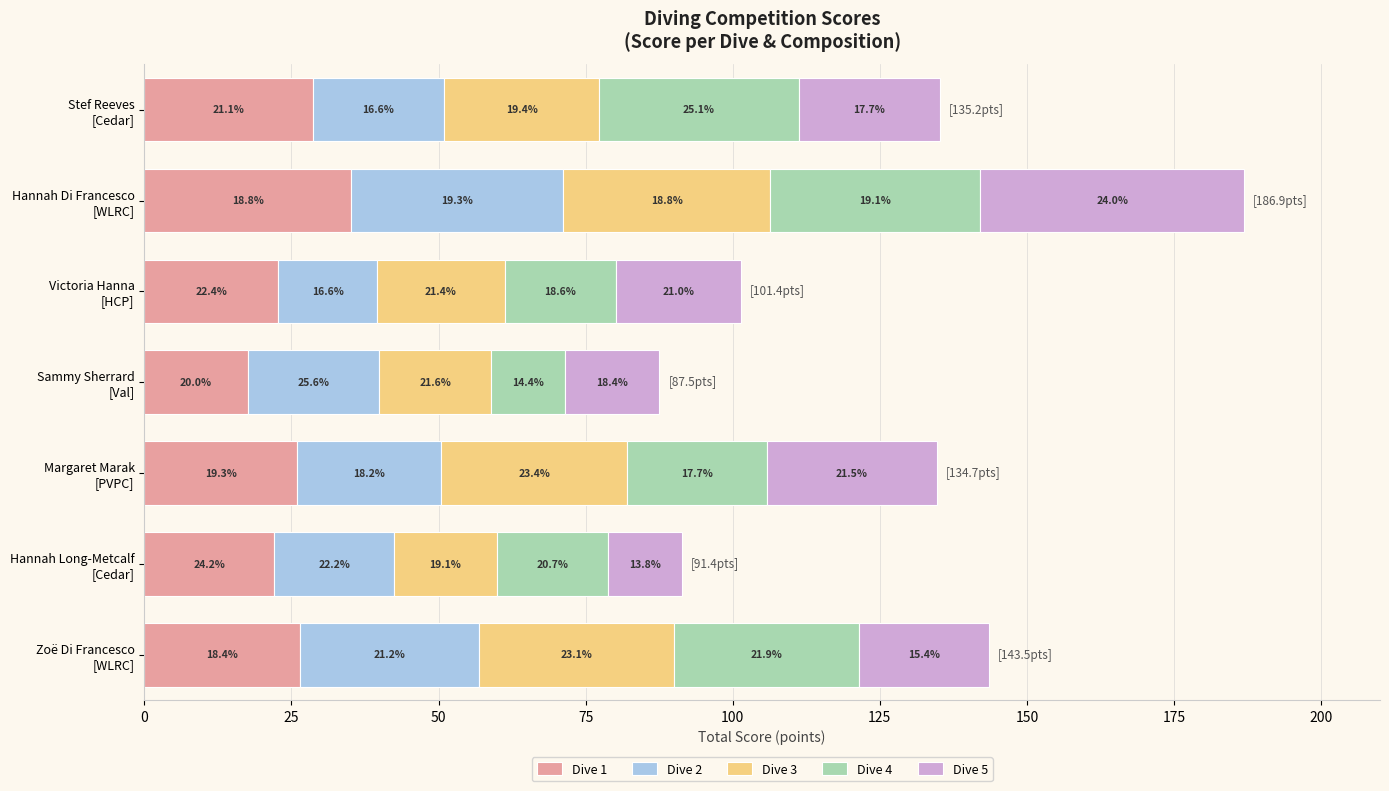

What are all the series names shown in the legend?

Dive 1, Dive 2, Dive 3, Dive 4, Dive 5